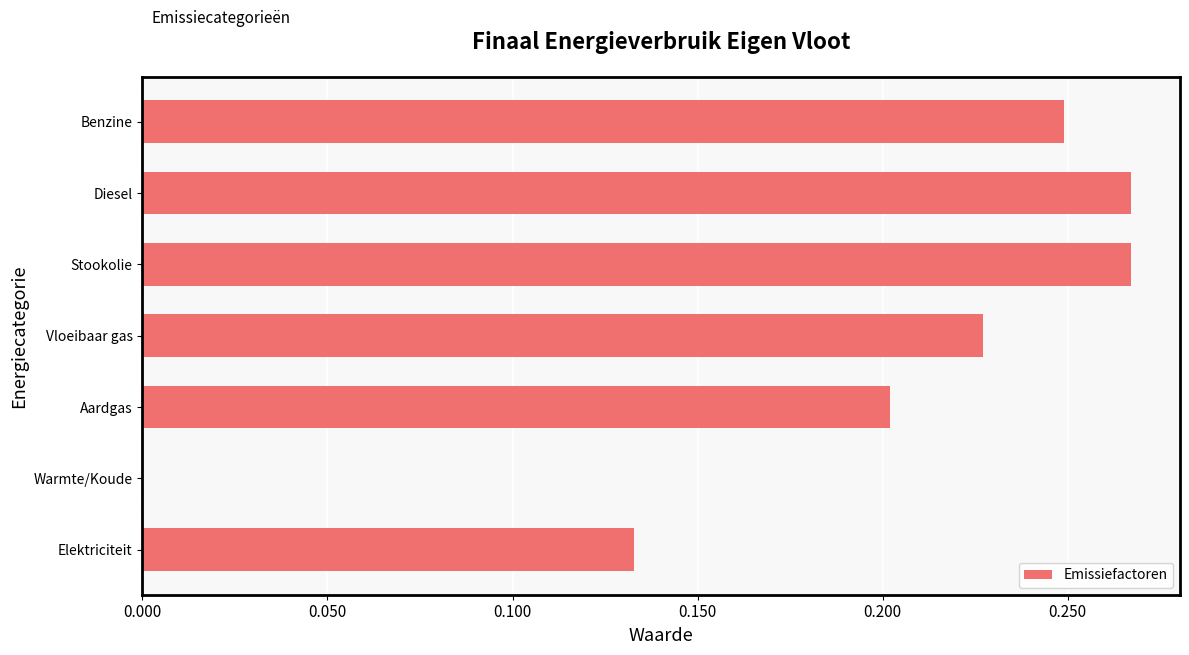

What is the sum of the values at Elektriciteit and Stookolie?

0.4